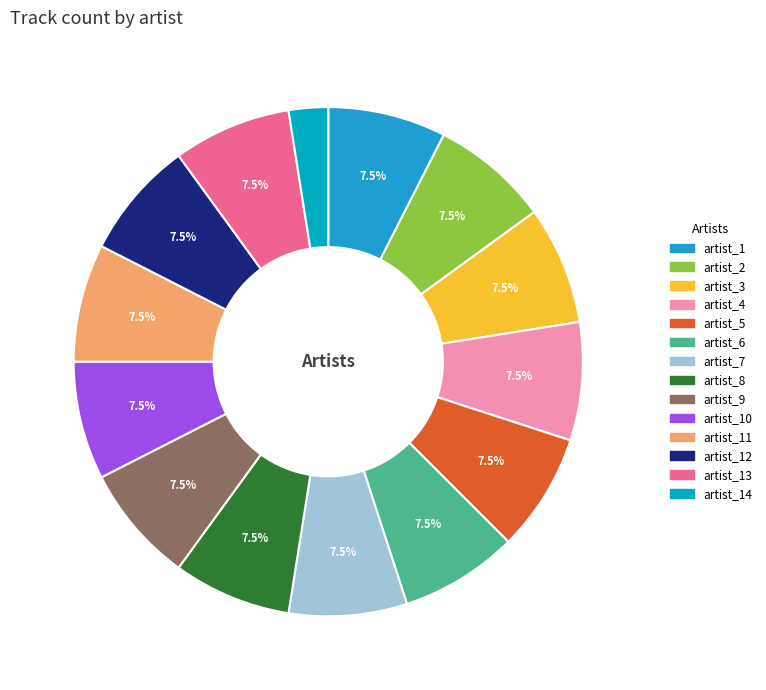

How many slices are in this pie chart?

14